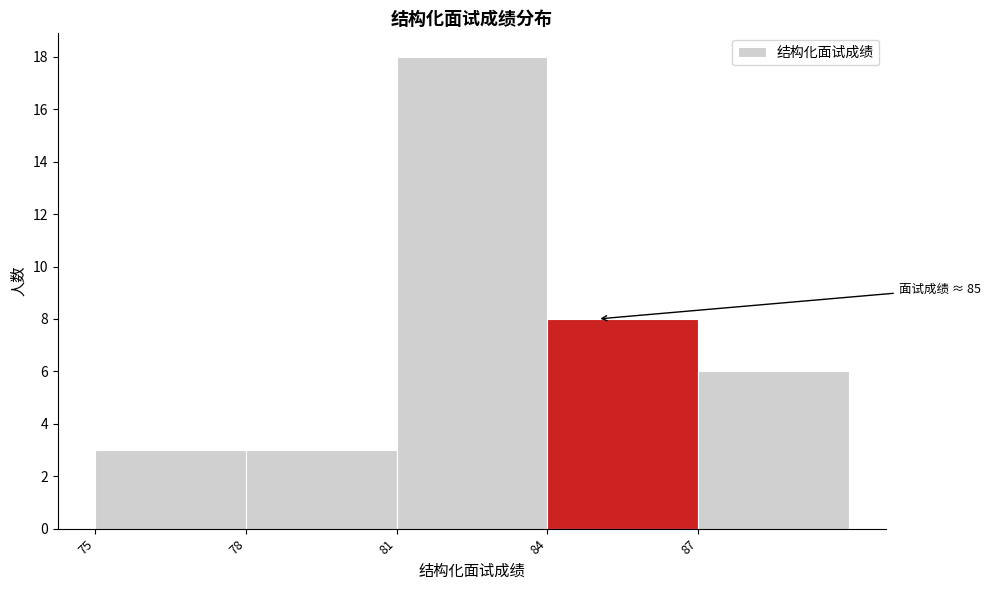

Over which range of the x-axis is the bar tallest?

81 to 84